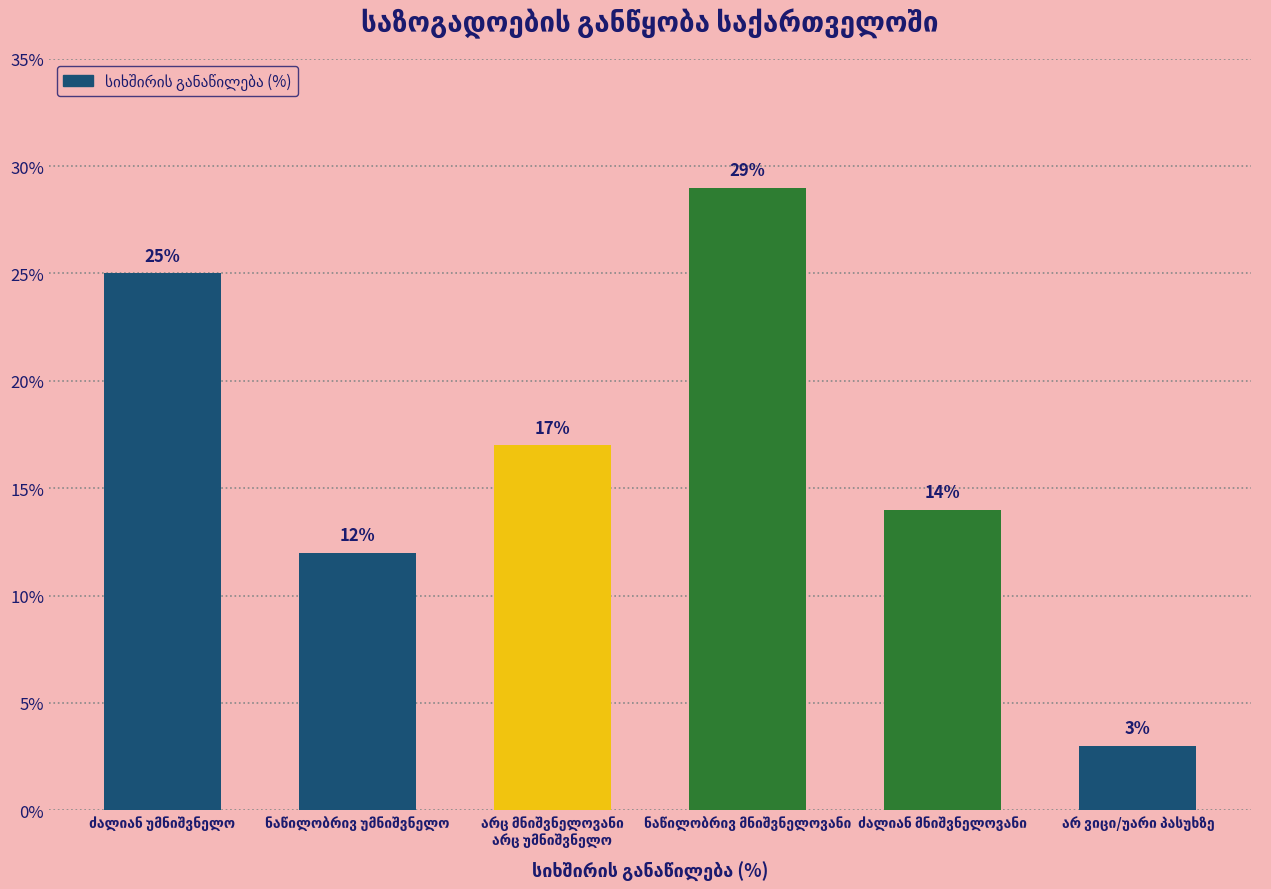

What is the smallest value displayed?

3